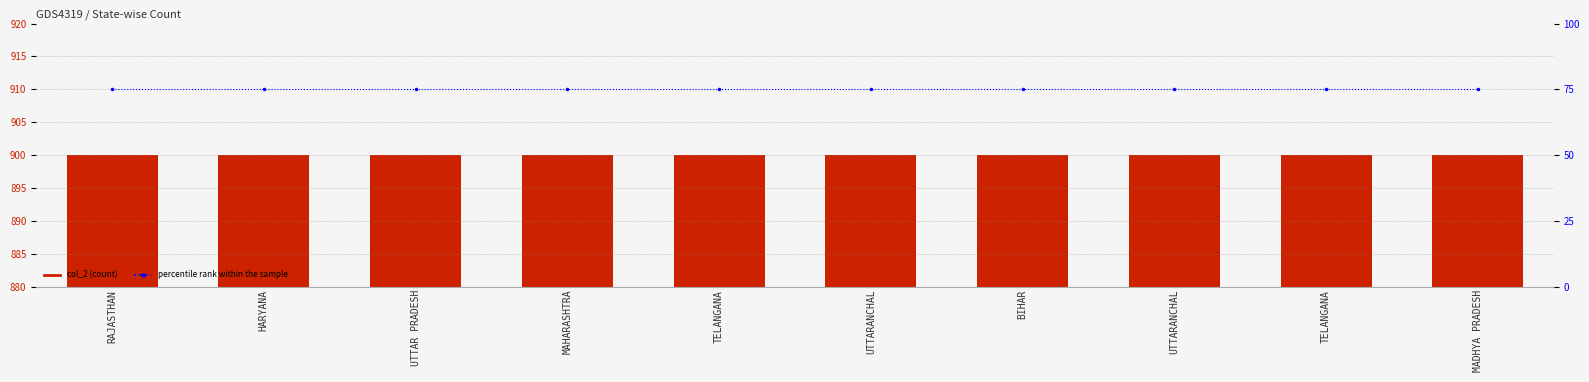

What is the label of the 1st bar from the left?

RAJASTHAN